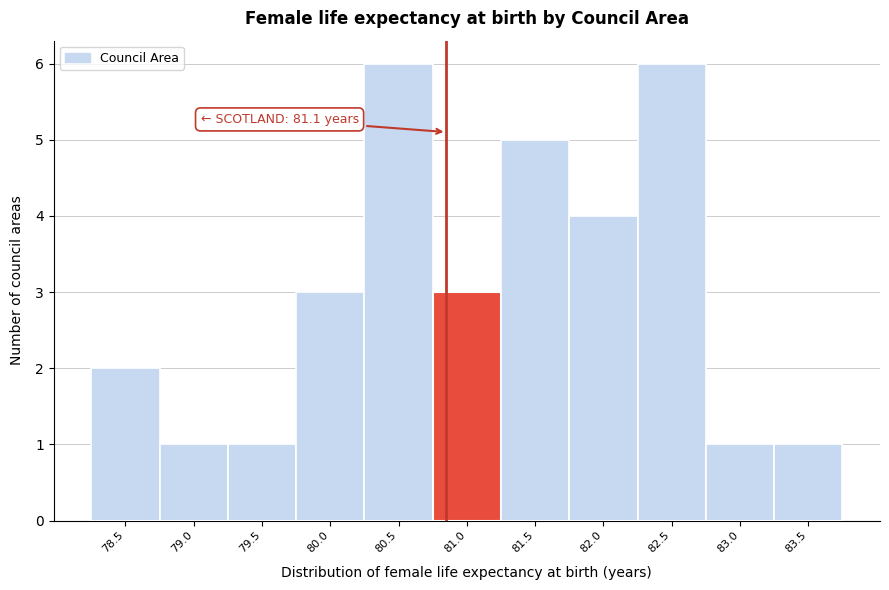

Reading right to left, list all the values displayed in this chart.

83.5=1	83.0=1	82.5=6	82.0=4	81.5=5	81.0=3	80.5=6	80.0=3	79.5=1	79.0=1	78.5=2